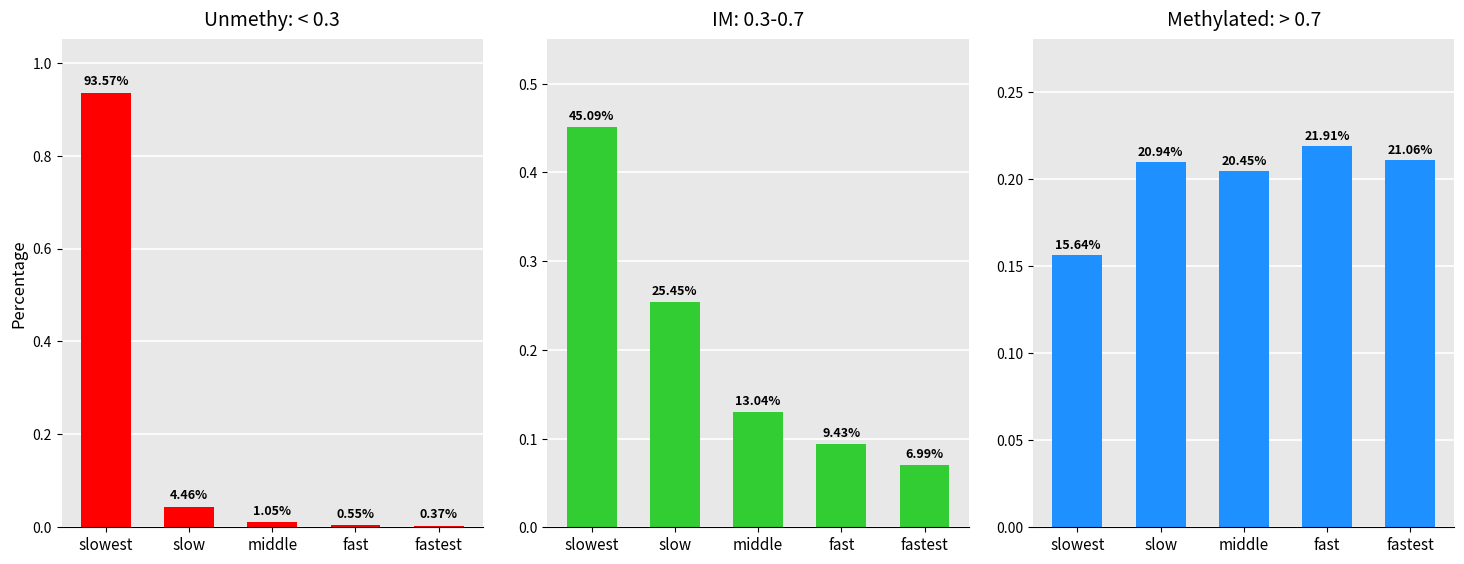

What is the average value of the Unmethy: < 0.3 series?

0.2